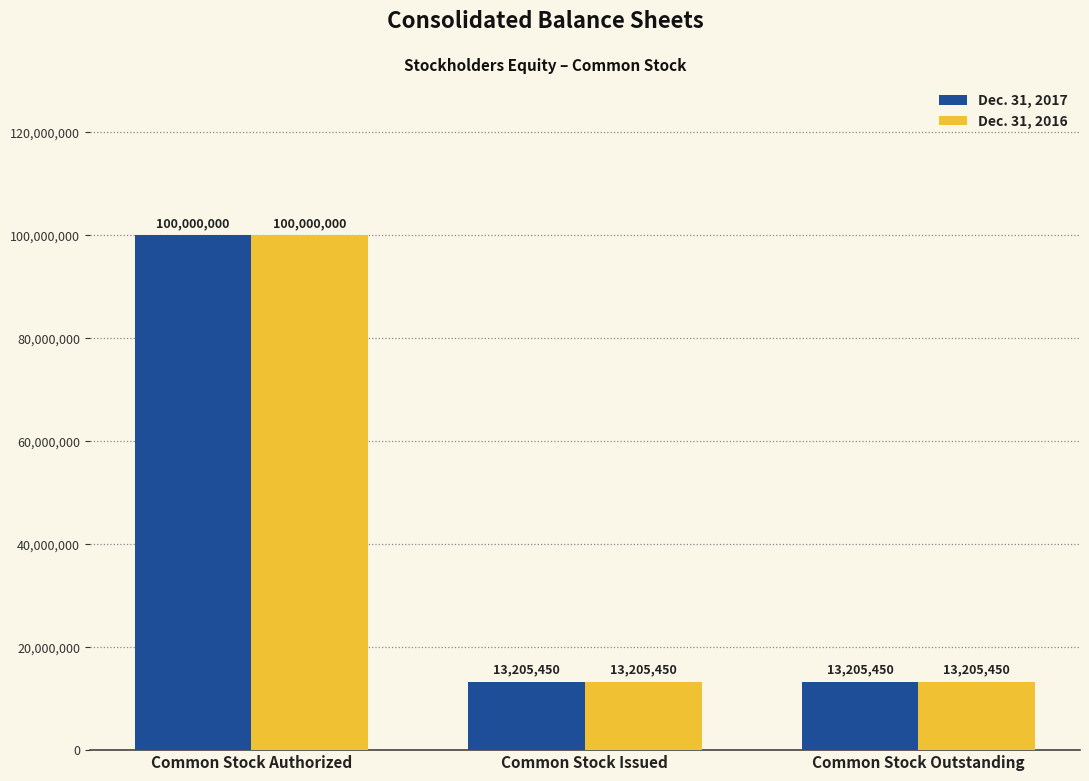

Read the Dec. 31, 2017 value at Common Stock Outstanding.

13205450